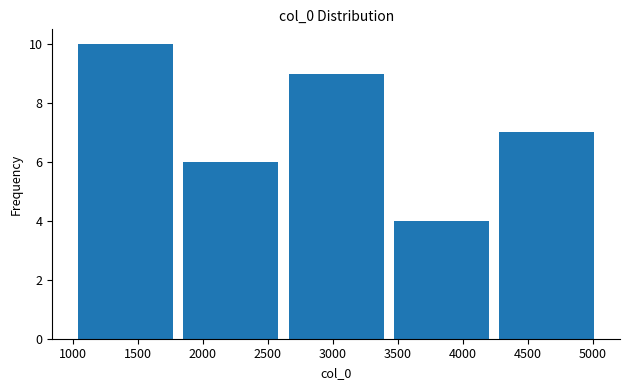

Over which range of the x-axis is the bar tallest?

1000 to 1810